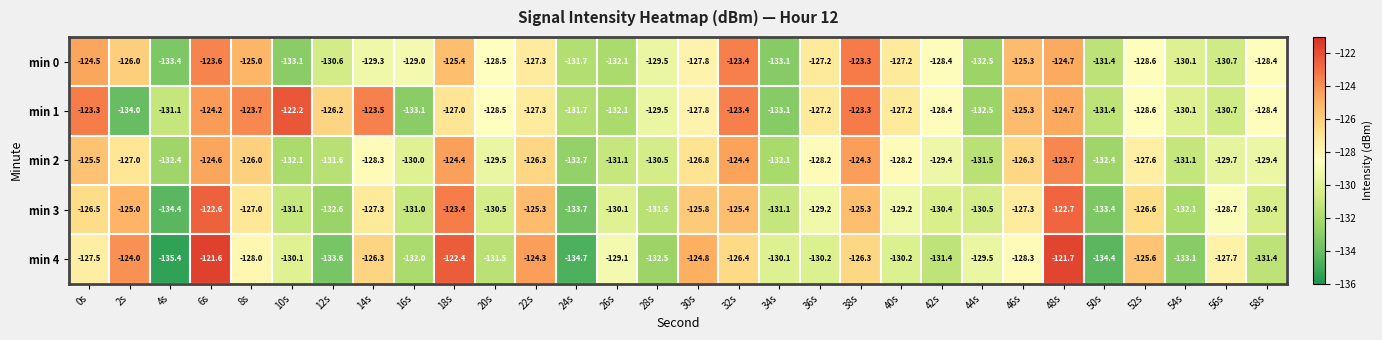

Is the value of min 1 at 26s greater than the value of min 4 at 14s?

No